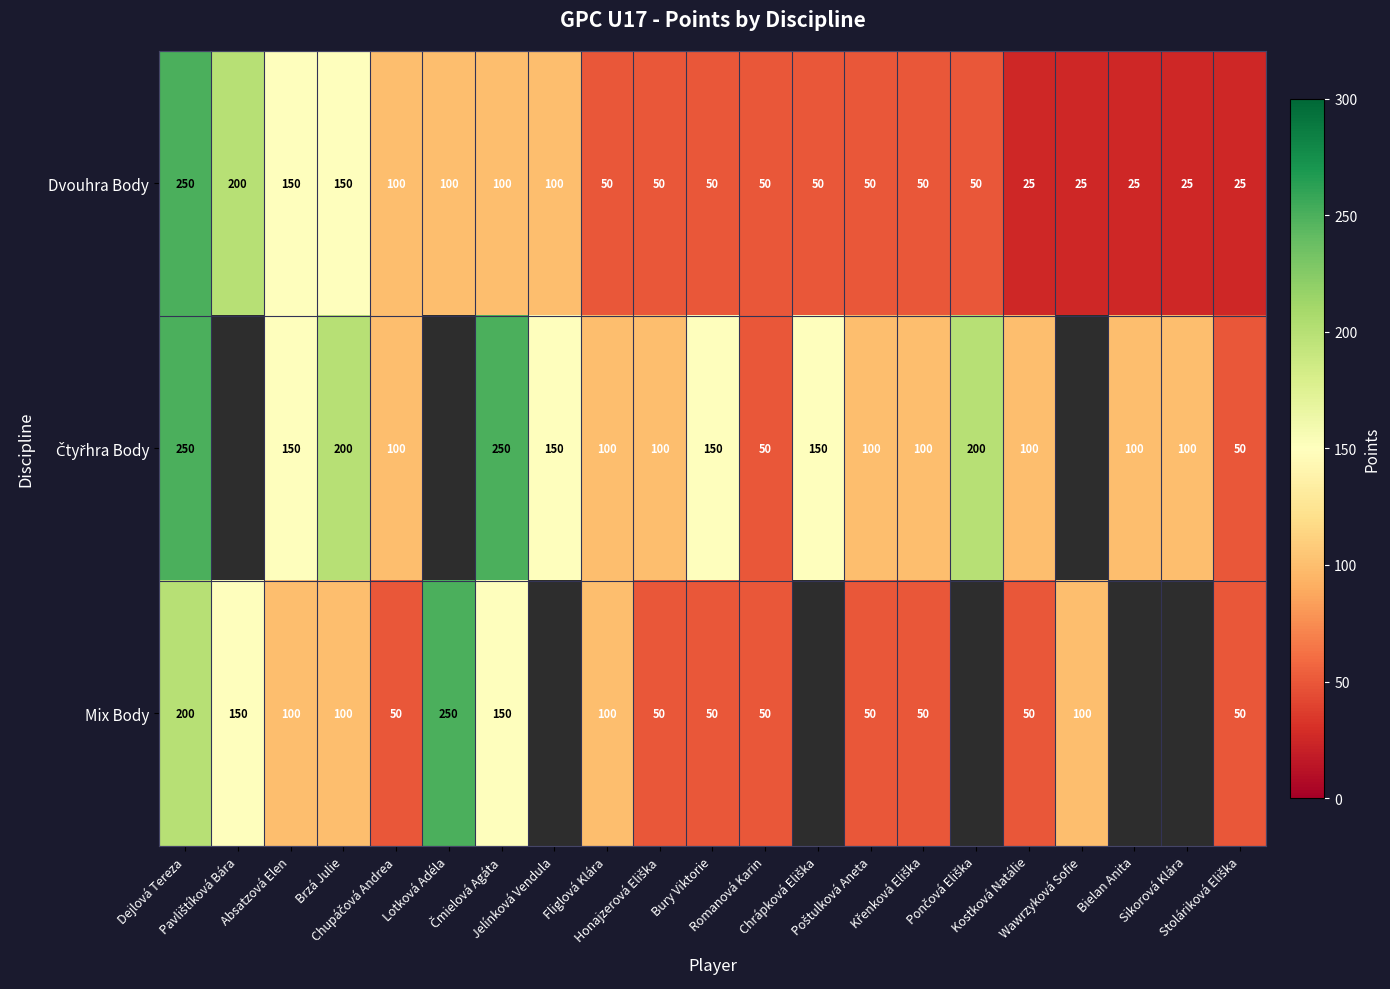

What is the difference between the second highest and second lowest values in the Dvouhra Body series?

175